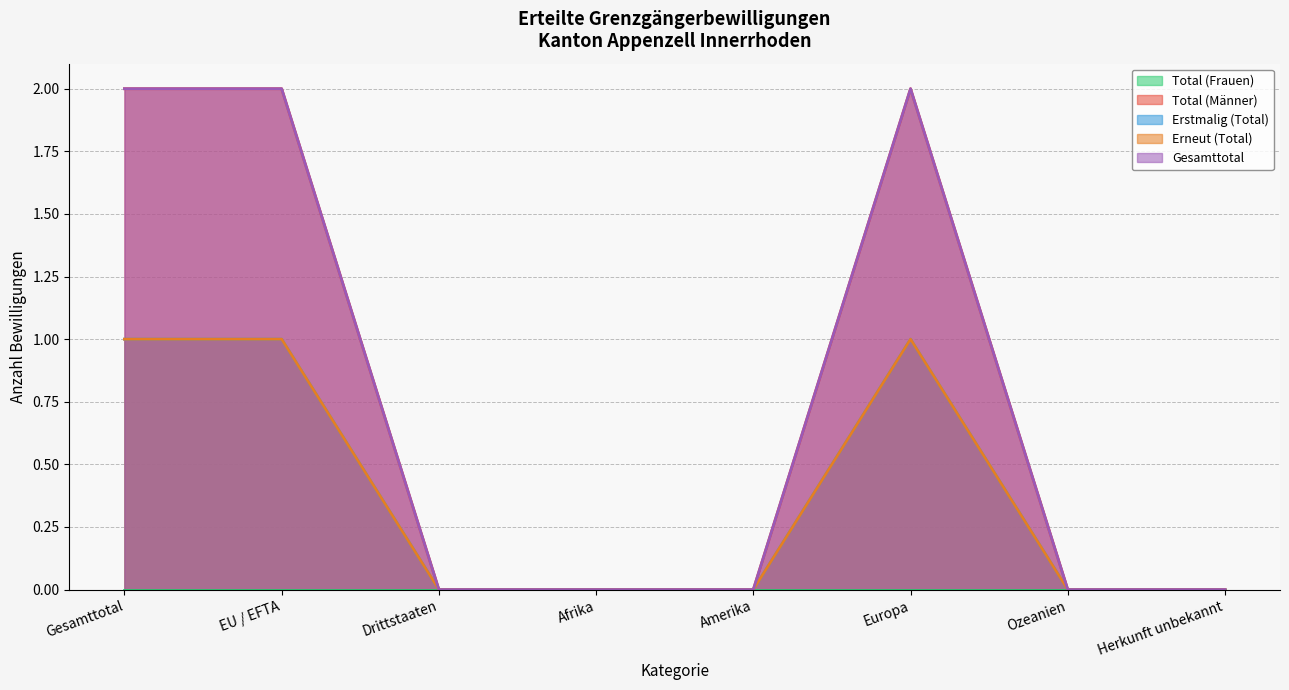

True or false: Gesamttotal and Erstmalig (Total) intersect in this chart.

False